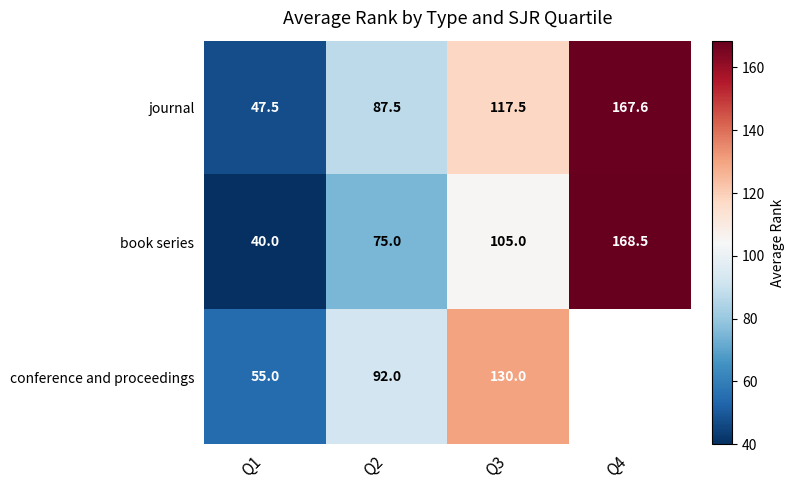

At which category is the sum across all series the highest?

Q3